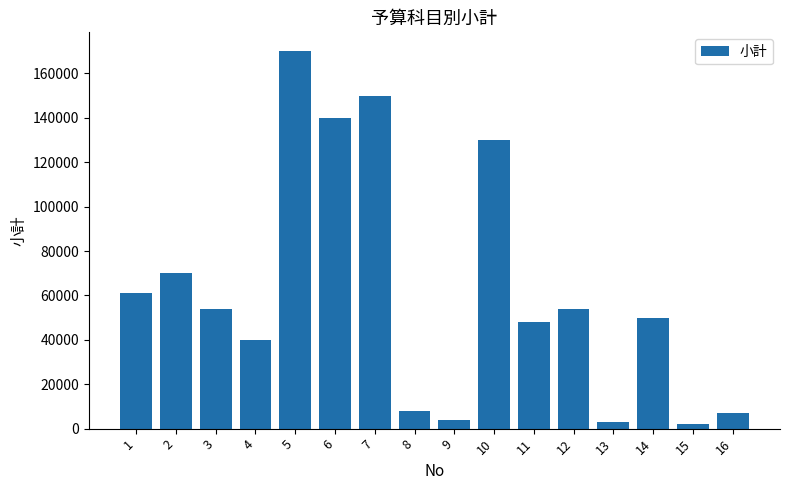

The value at 4 is 52972. True or false?

False